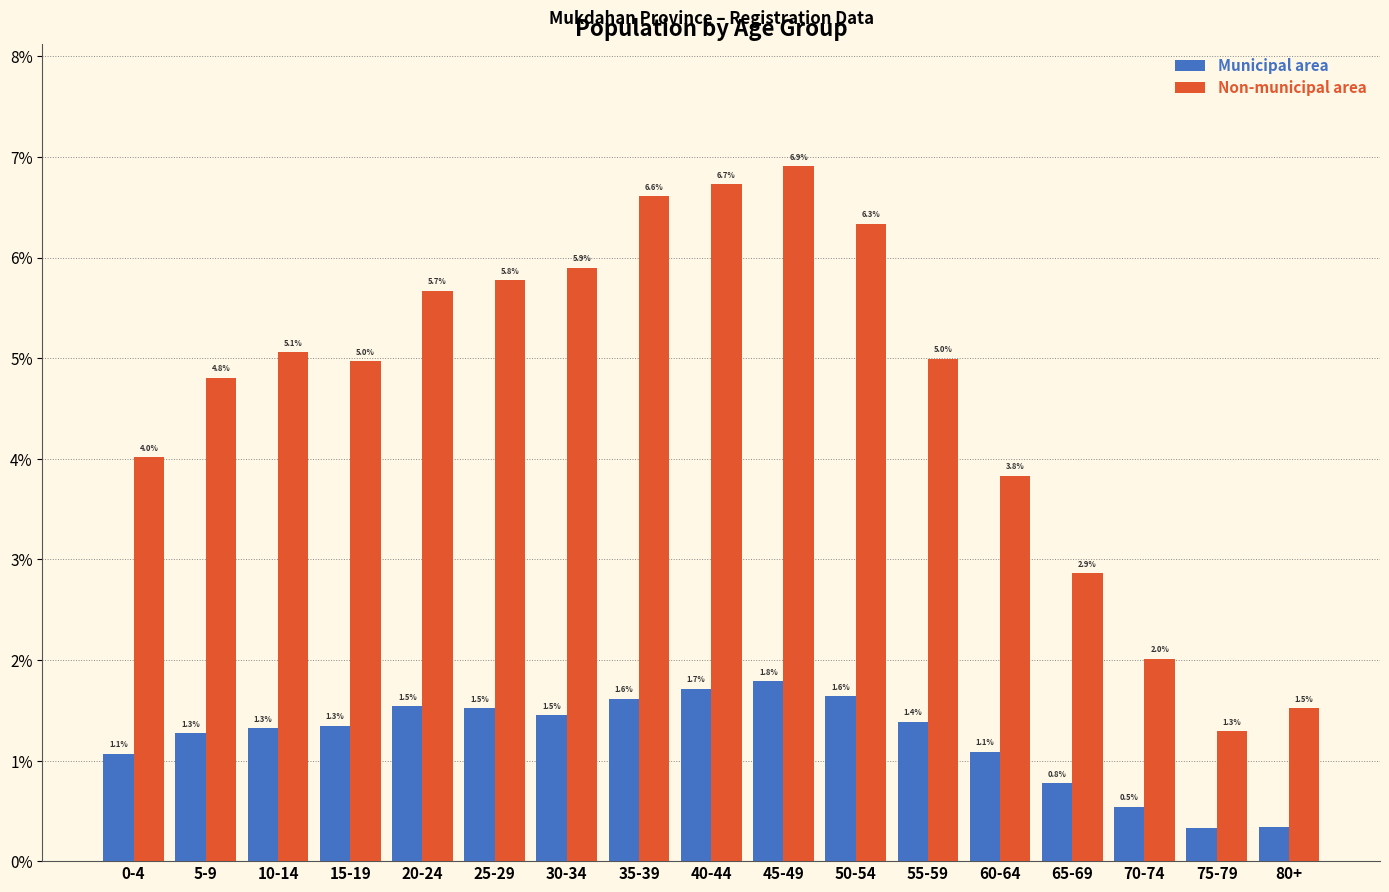

Where is Non-municipal area nearest to the value 4?

0-4